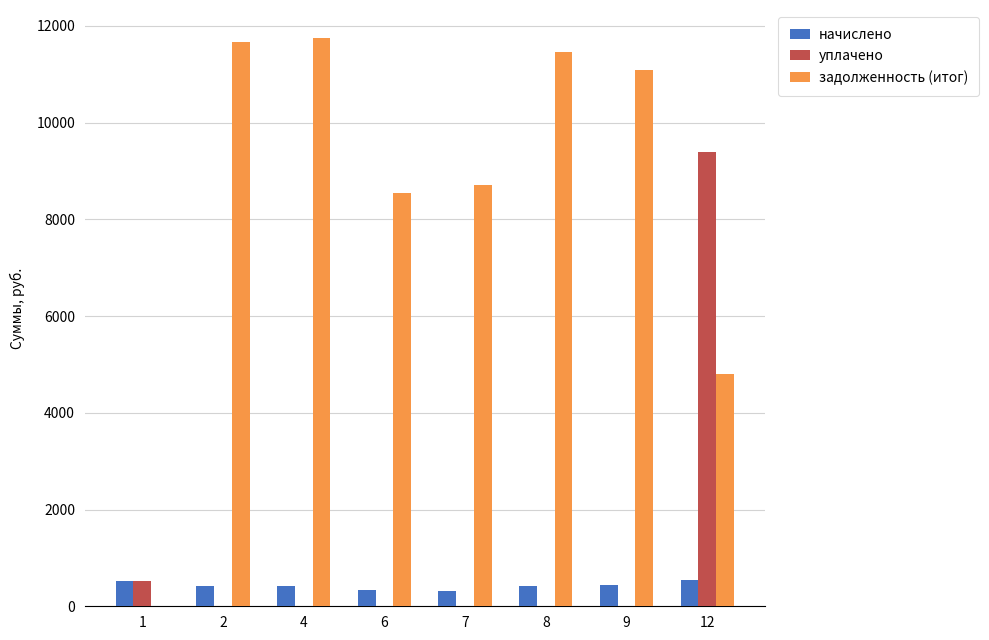

Is the value of уплачено at 8 greater than the value of задолженность (итог) at 6?

No